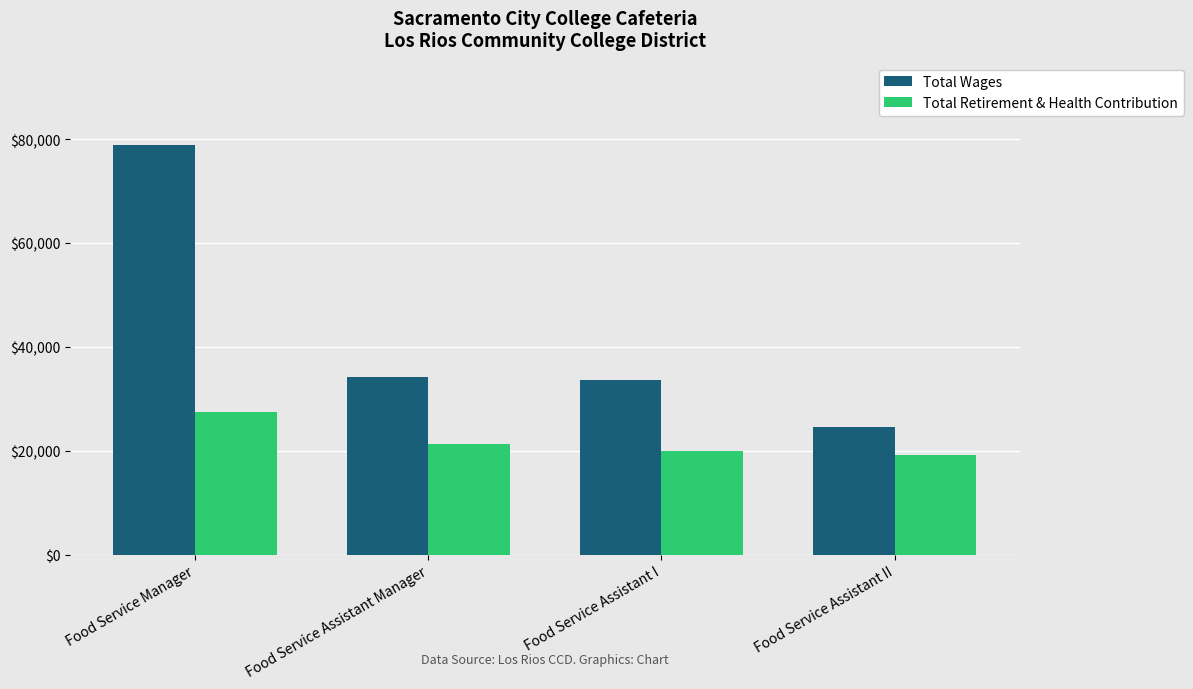

What is the difference between the second highest and minimum values in the Total Retirement & Health Contribution series?

2191